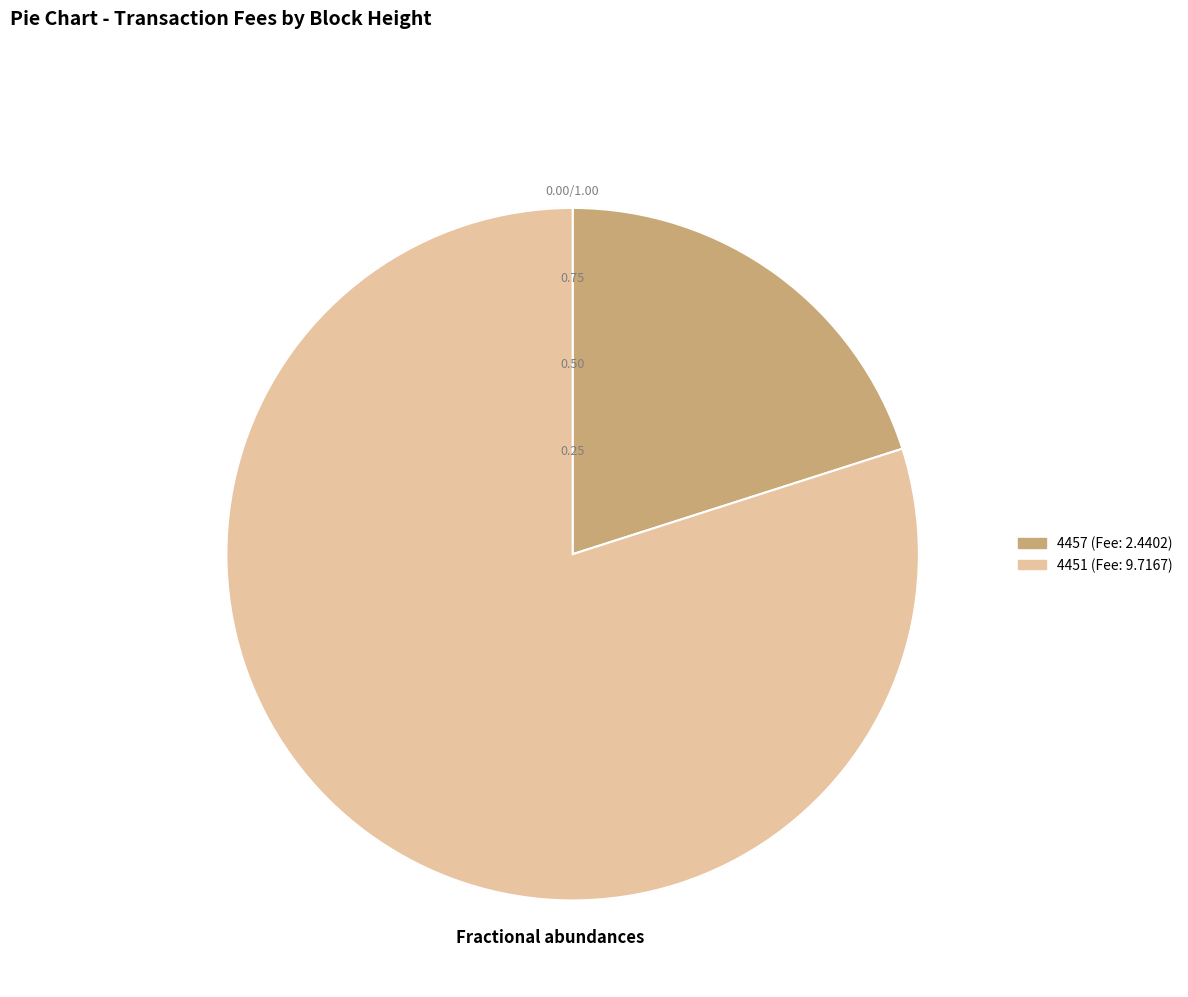

Which slice represents more than half of the pie?

4451